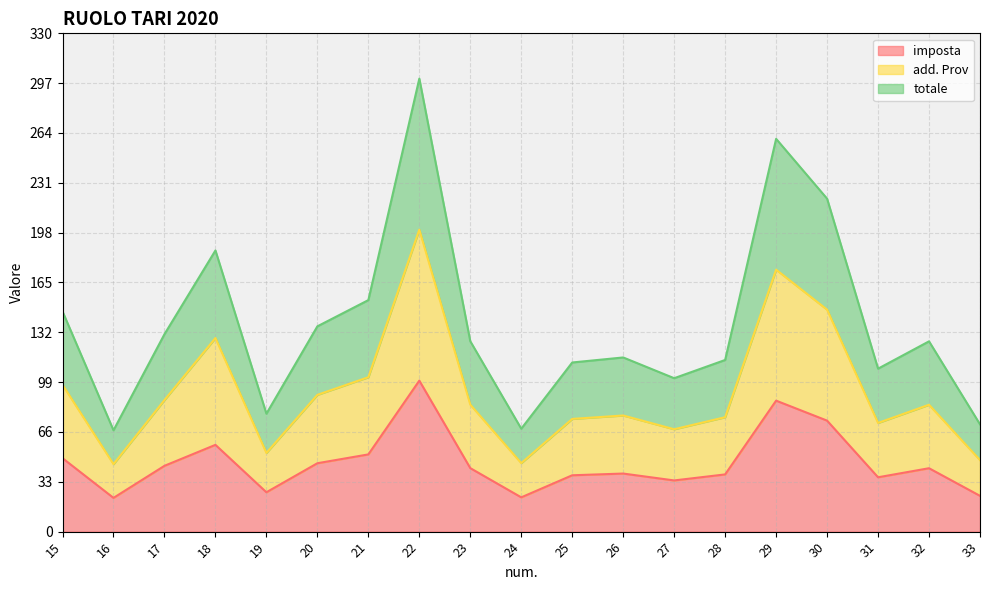

Which series has the widest spread of values?

totale